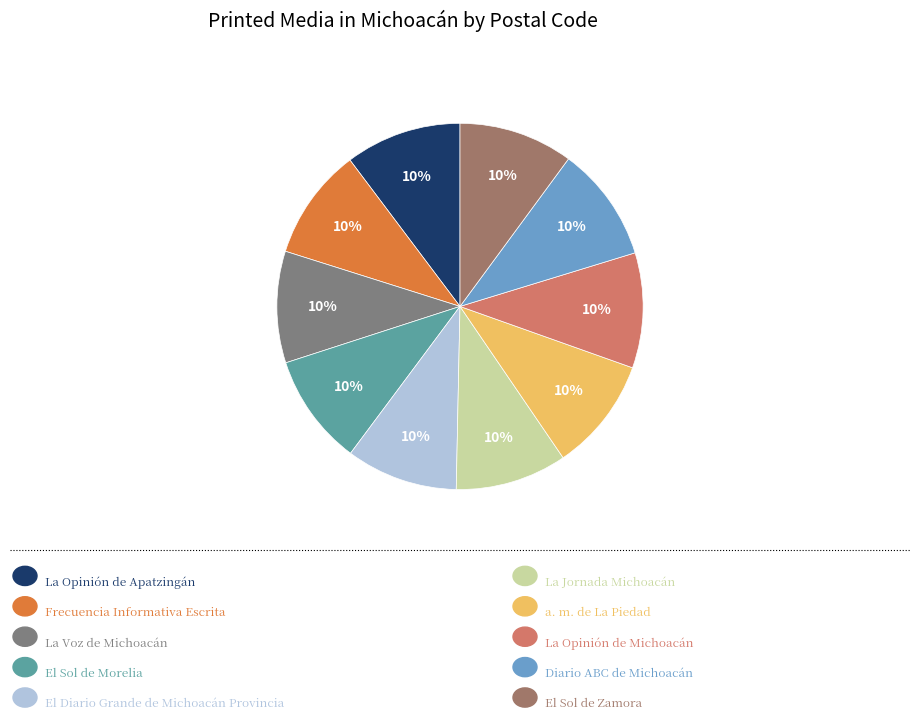

Is there a majority slice in this chart?

No